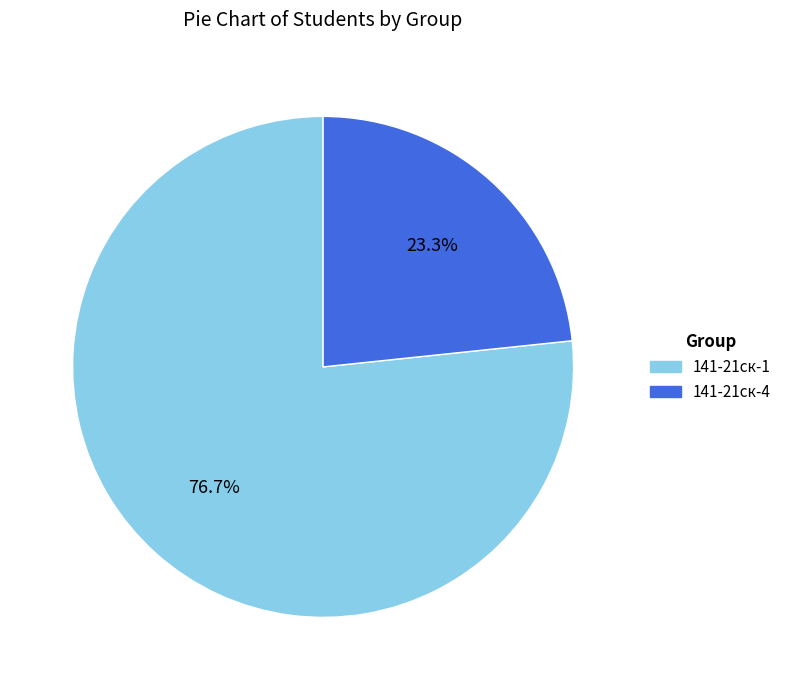

What is the smallest slice in the pie chart?

141-21ск-4